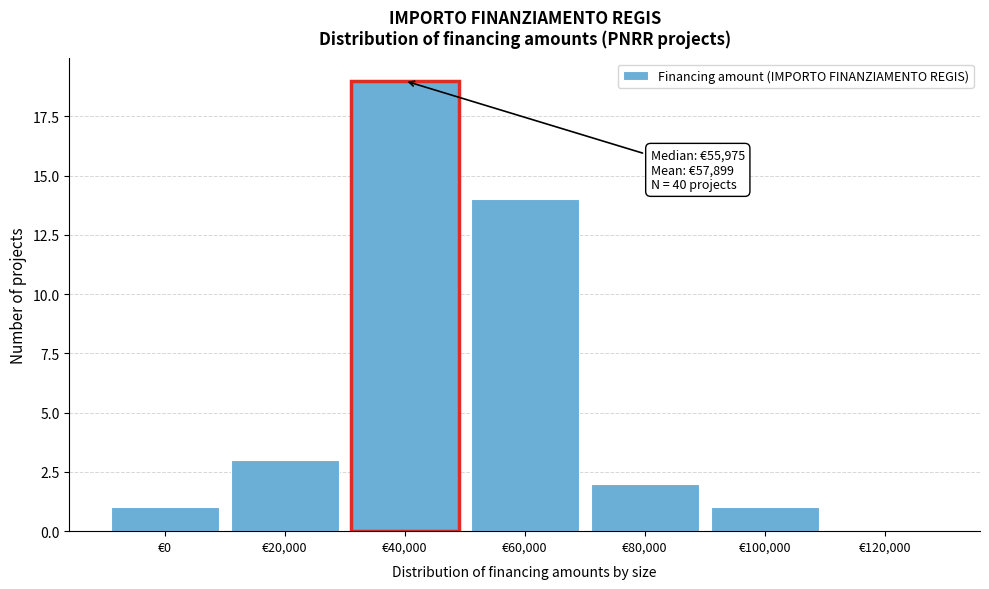

Reading right to left, extract all data points from this chart.

€120,000=0	€100,000=1	€80,000=2	€60,000=14	€40,000=19	€20,000=3	€0=1